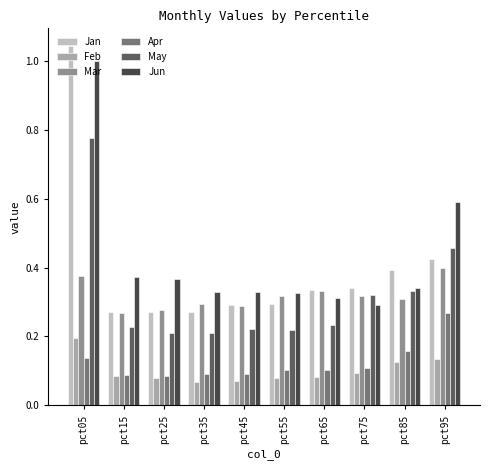

What is the sum of the Mar values at pct15 and pct85?

0.6